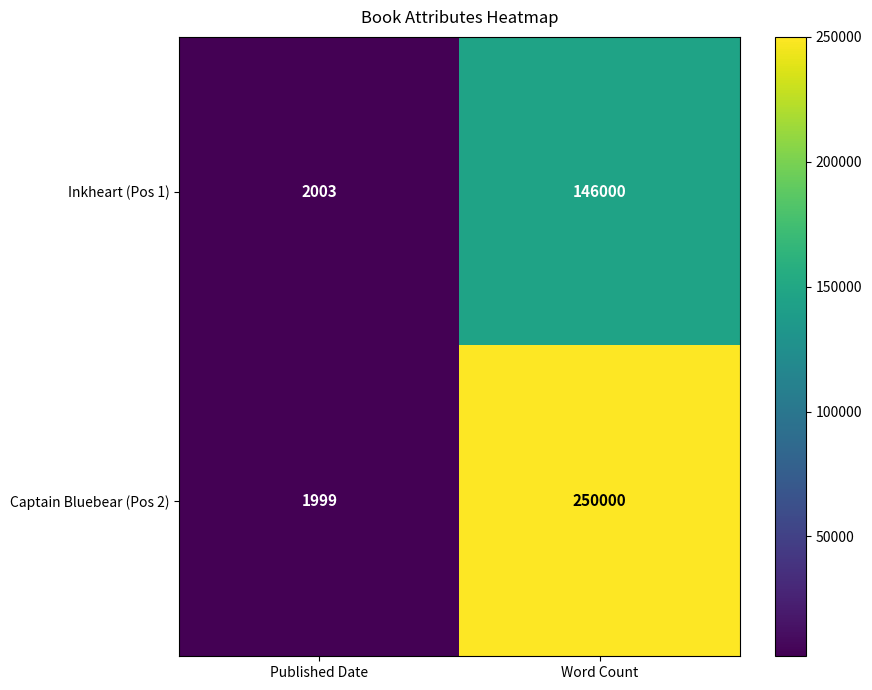

Reading left to right, what are all the values shown in this chart?

Inkheart (Pos 1): 2003	146000
Captain Bluebear (Pos 2): 1999	250000